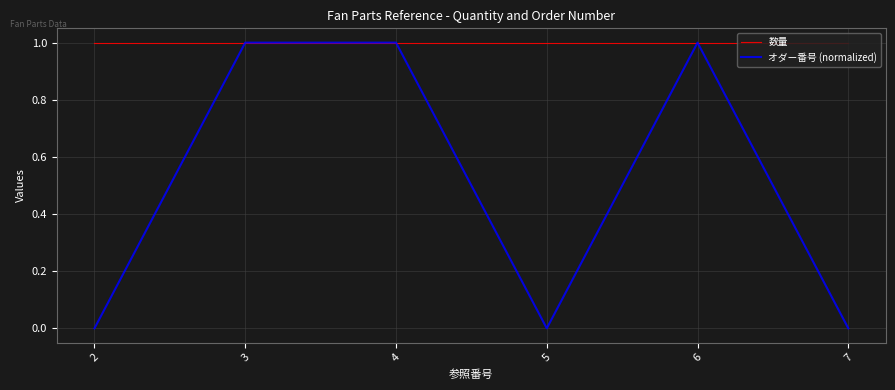

The value of オダー番号 (normalized) at 3 is 1.6. True or false?

False